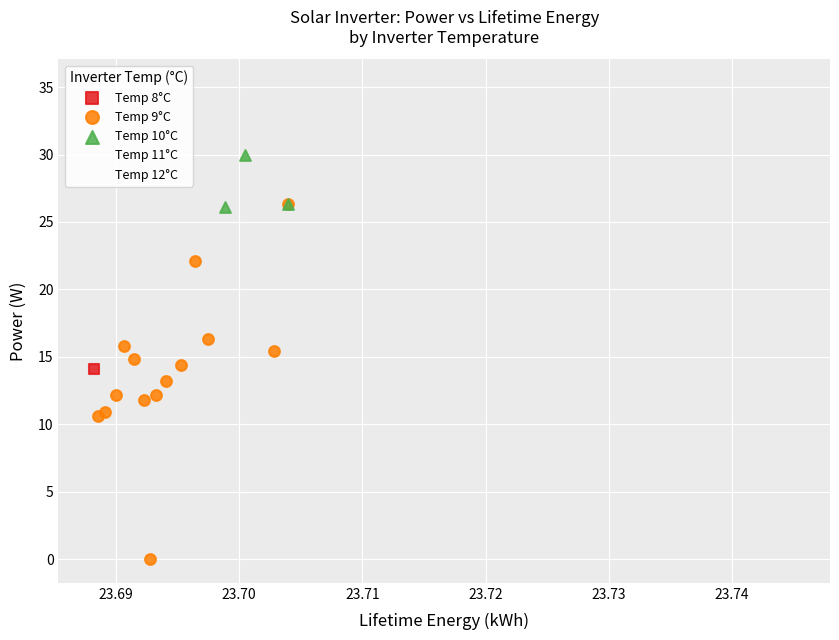

Which series reaches the maximum Y coordinate?

Temp 11°C